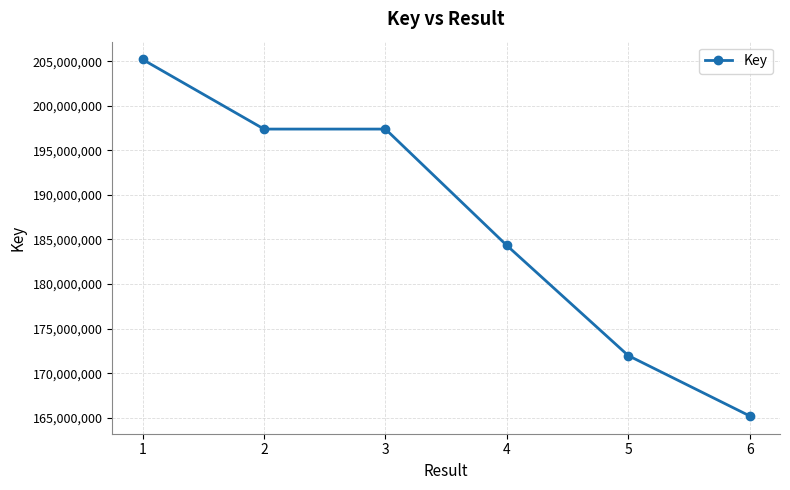

At which label is the value closest to 185200994?

4